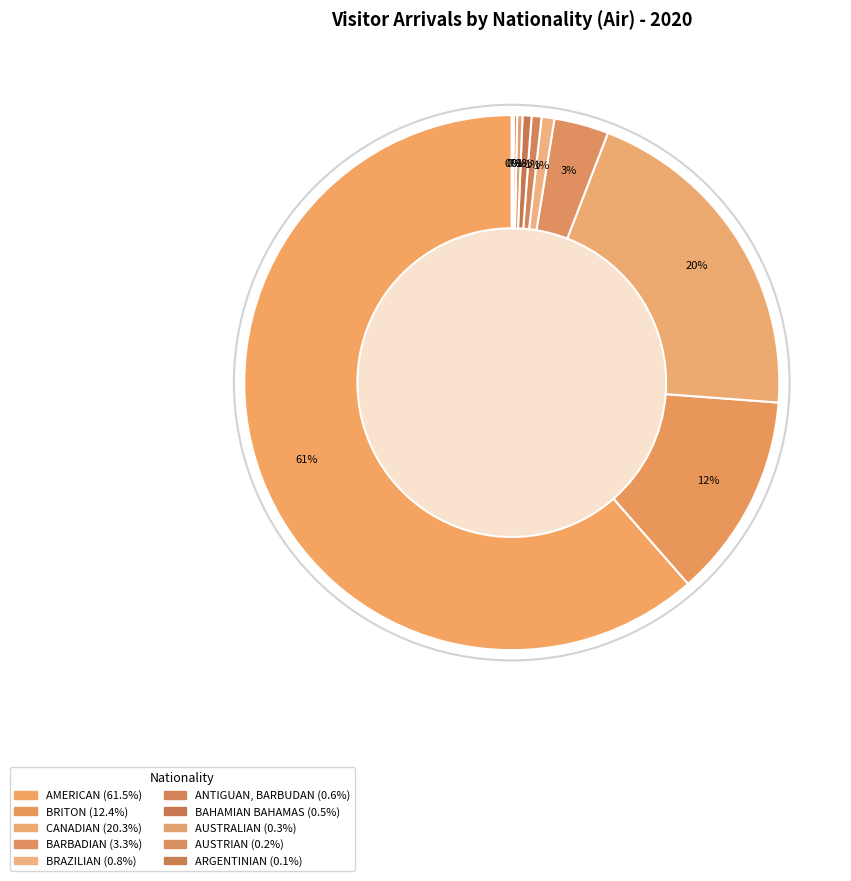

What percentage is NOT represented by BRAZILIAN?

99.2%